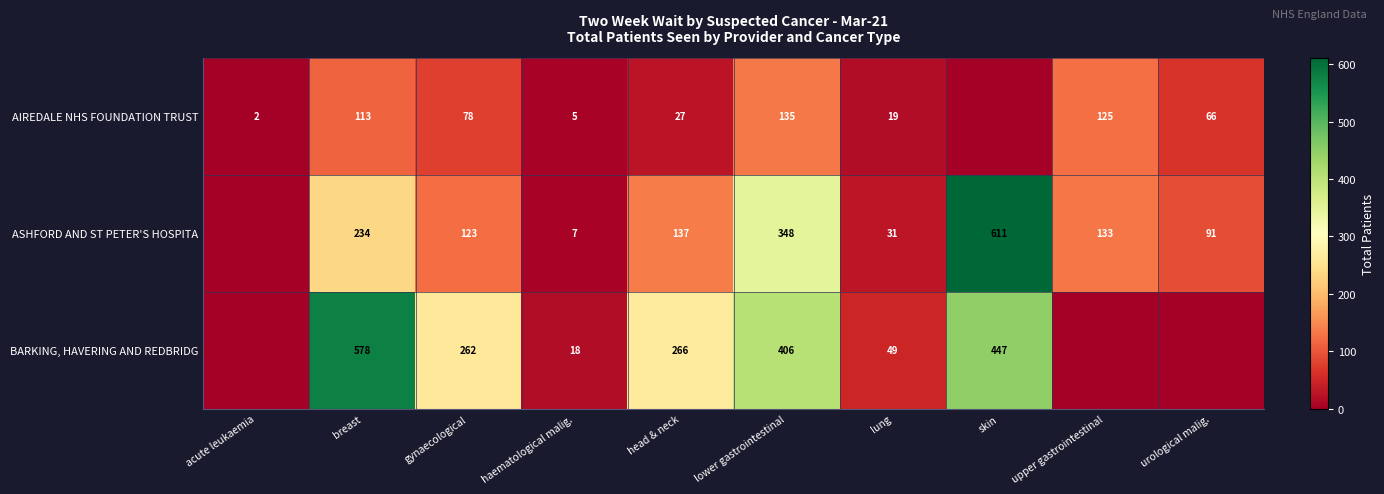

What is the total value across all series at gynaecological?

463